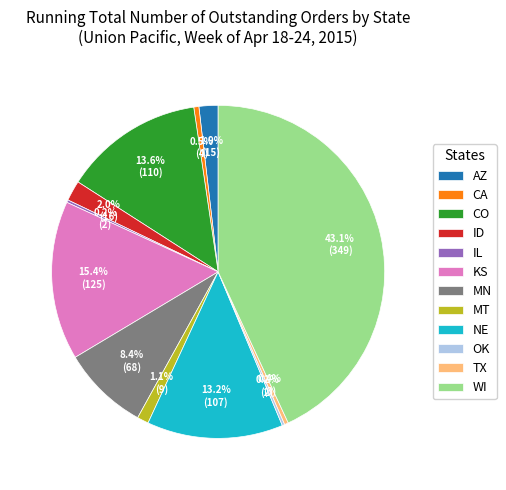

To the nearest percent, what percentage of the pie is WI?

43%